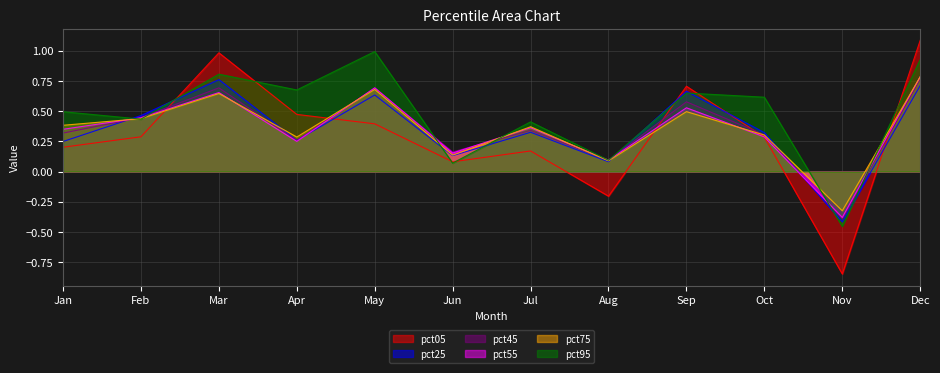

How many data points in pct25 are above 0?

11